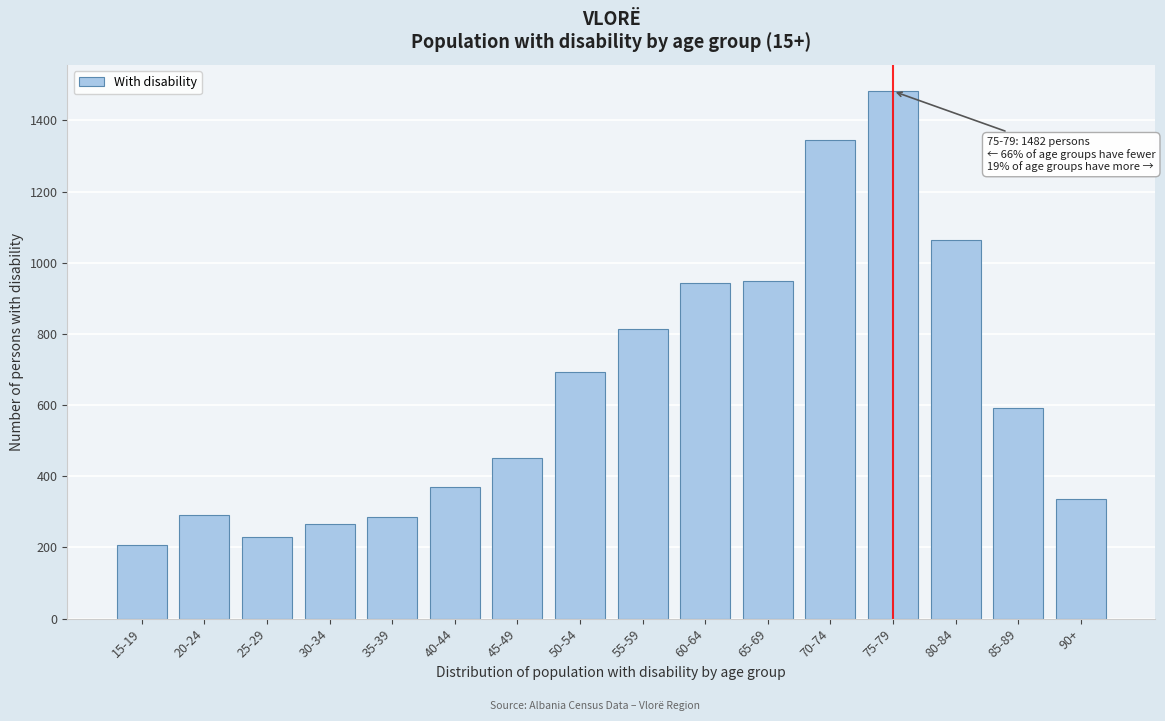

True or false: the data shows 452 at 45-49.

True